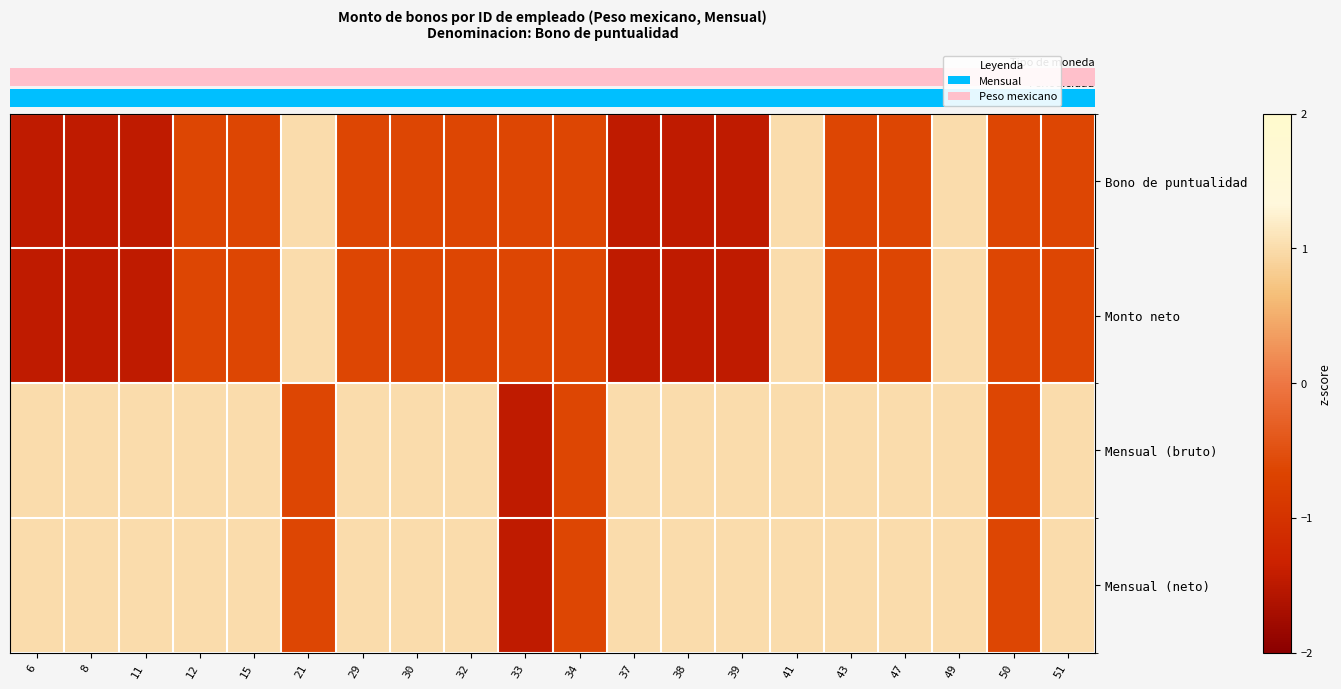

What is the difference between the second highest and minimum values in the Bono de puntualidad series?

2.5